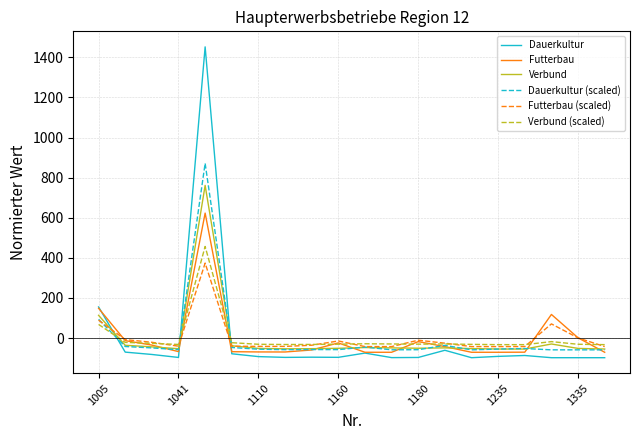

Which series has the largest range (max minus min)?

Dauerkultur